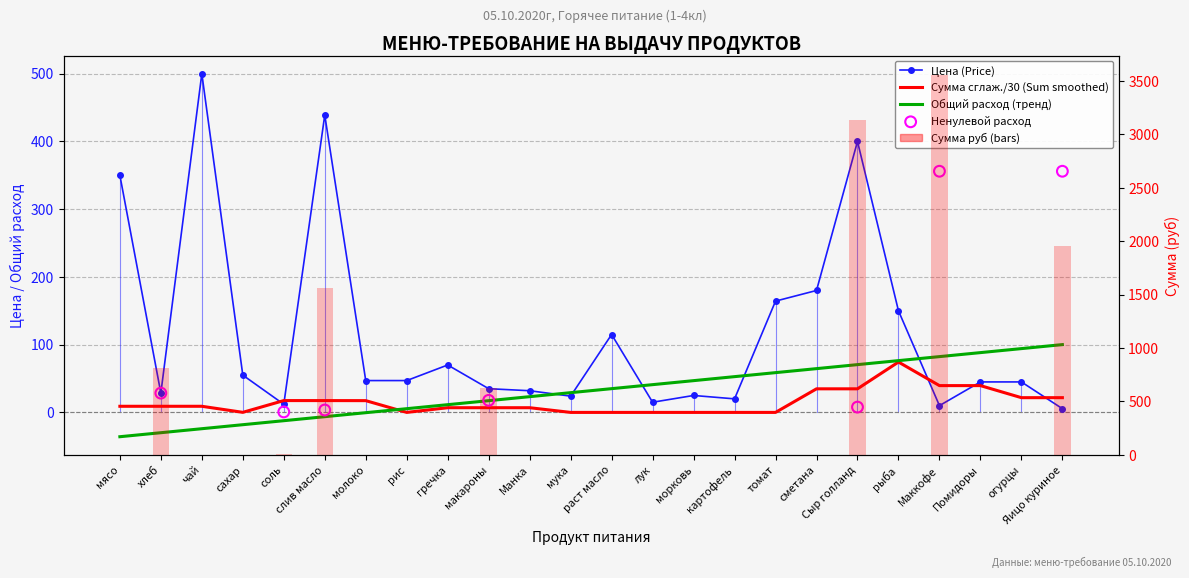

At how many categories does at least one series exceed 1317?

4